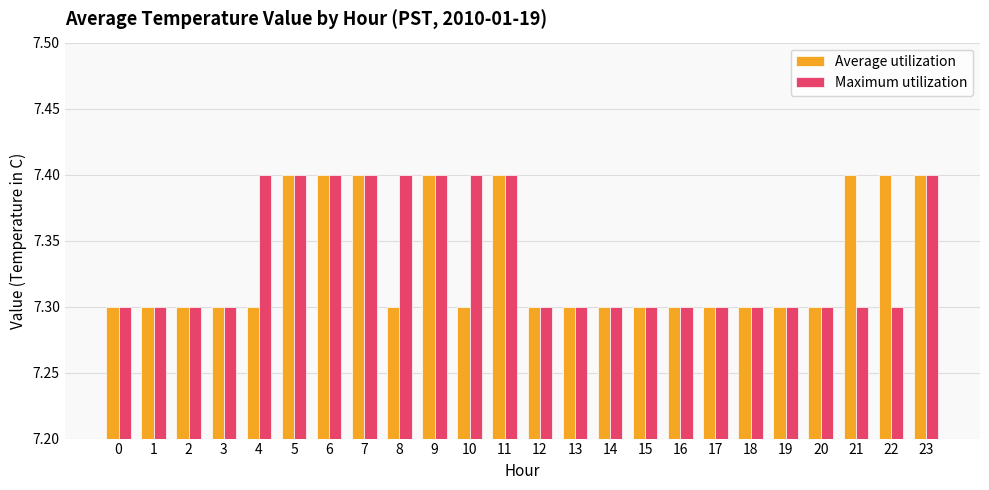

What is the spread (max minus min) of values at 21?

0.1